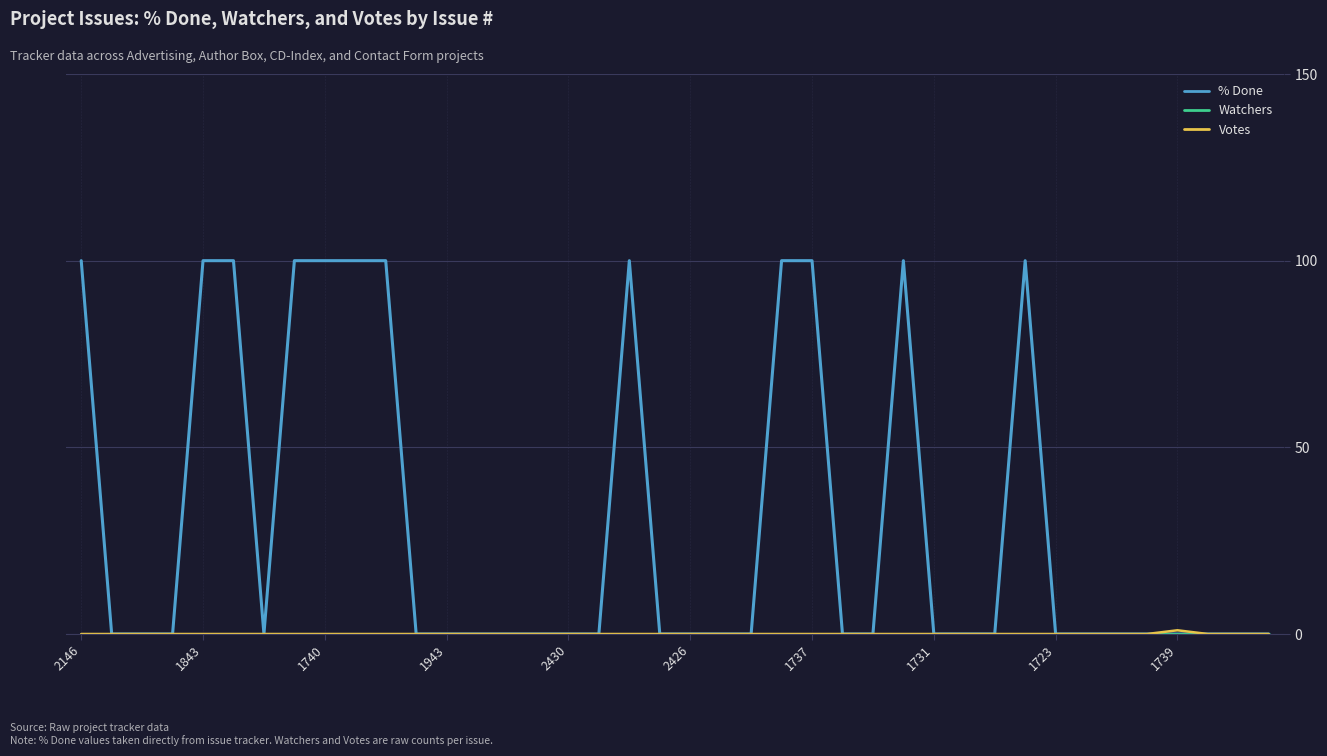

Which series has the widest spread of values?

% Done